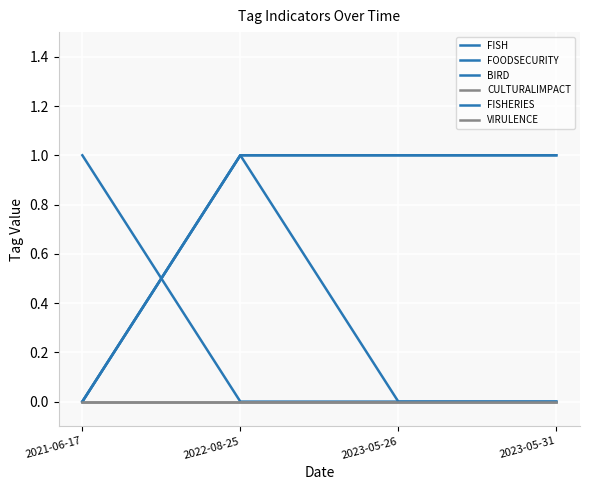

True or false: FISH and FISHERIES intersect in this chart.

False